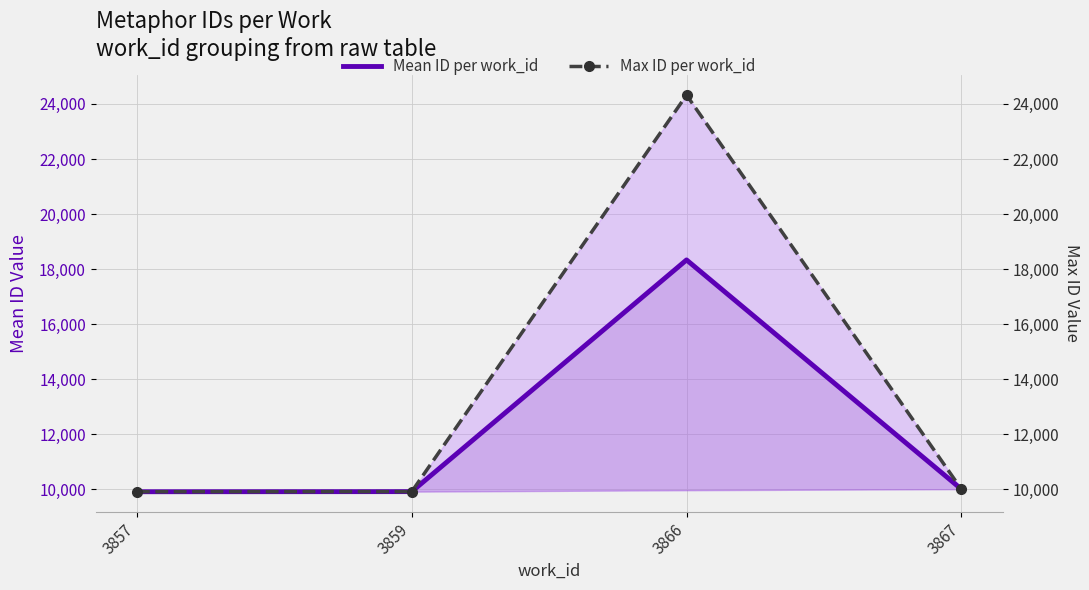

True or false: Mean ID per work_id has more than 2 points higher than both neighbors.

False